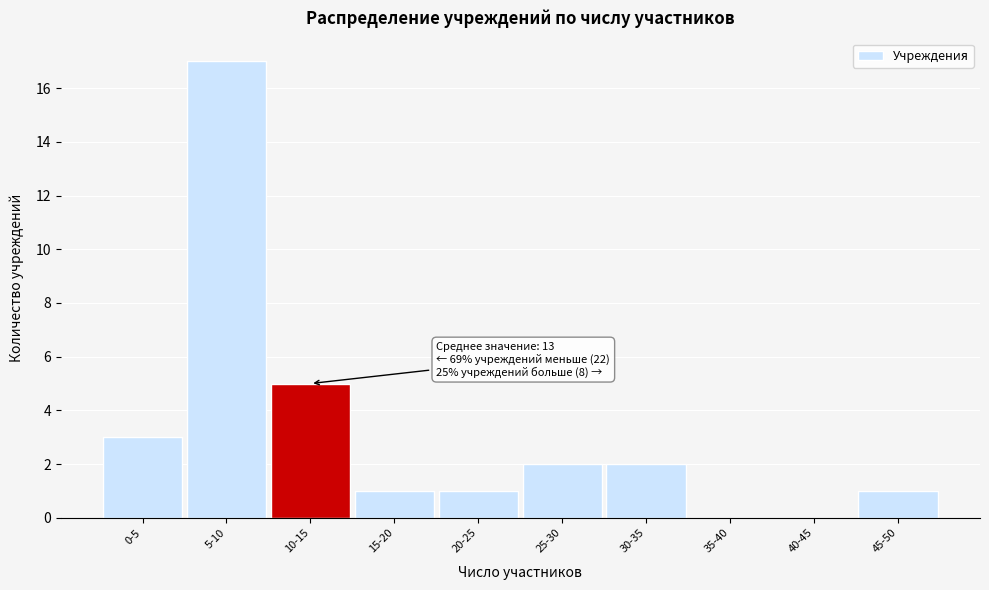

Reading left to right, transcribe all the data shown in this chart.

0-5=3	5-10=17	10-15=5	15-20=1	20-25=1	25-30=2	30-35=2	35-40=0	40-45=0	45-50=1